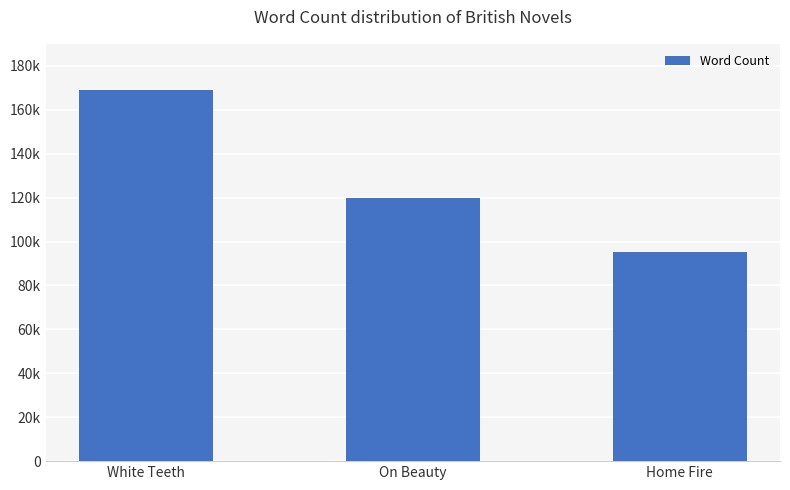

At which category does the chart reach its minimum across all series?

Home Fire